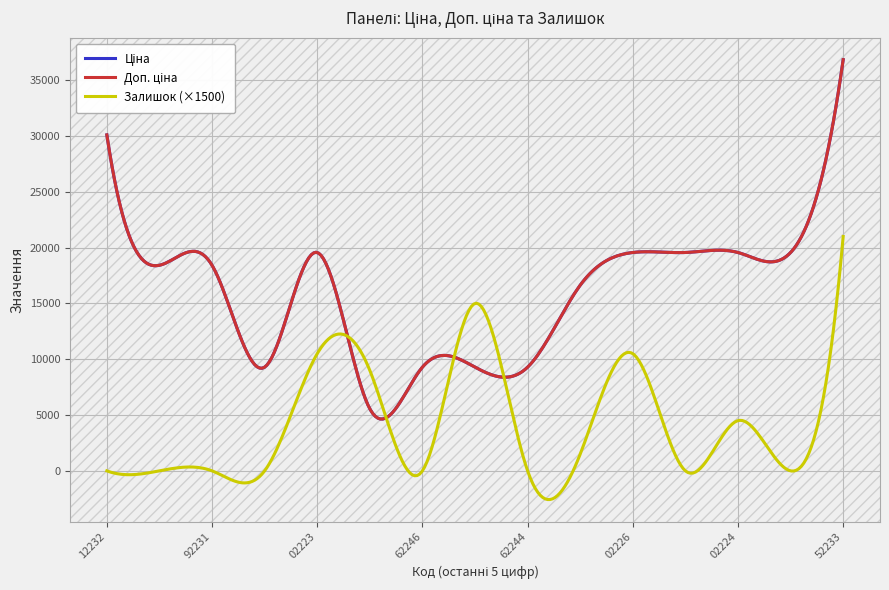

Does the chart display data point markers on the line(s)?

No